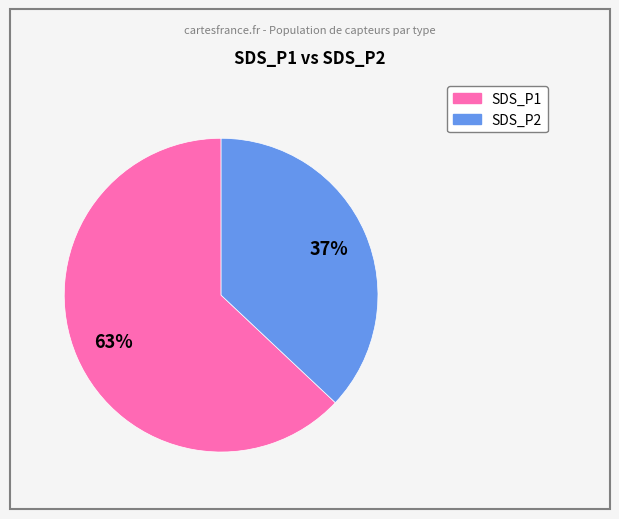

To the nearest percent, what is the average slice percentage?

50%